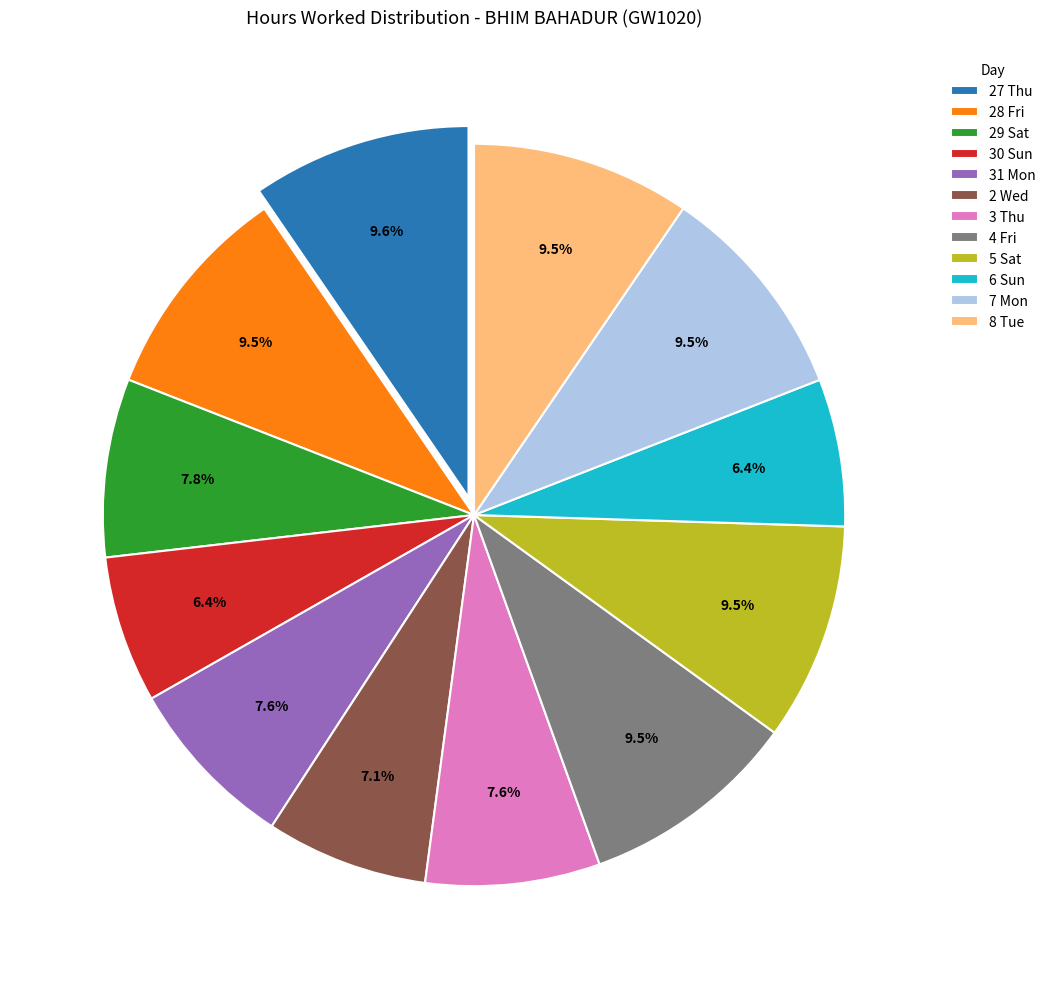

How many segments does this pie chart have?

12